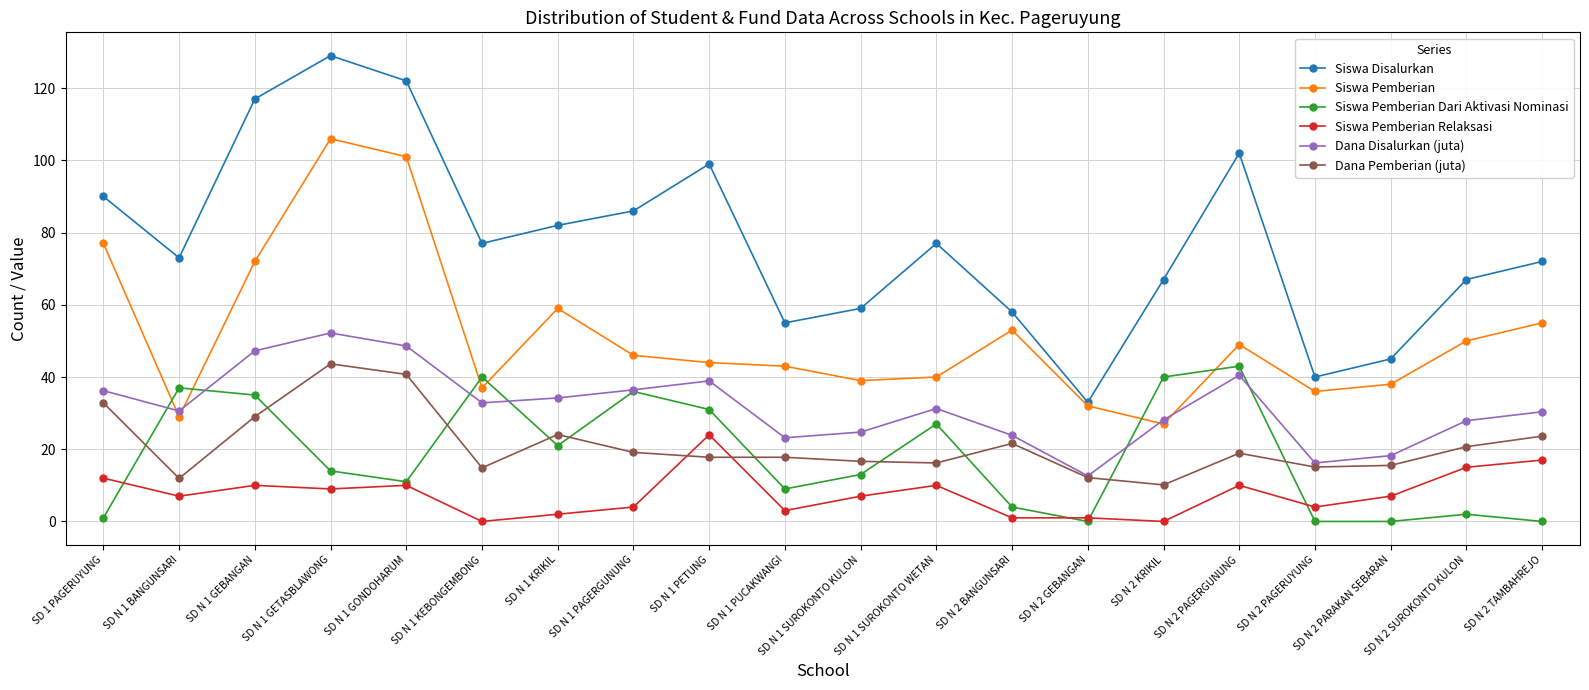

Where do Siswa Pemberian Relaksasi and Siswa Pemberian Dari Aktivasi Nominasi first cross each other?

SD 1 PAGERUYUNG and SD N 1 BANGUNSARI